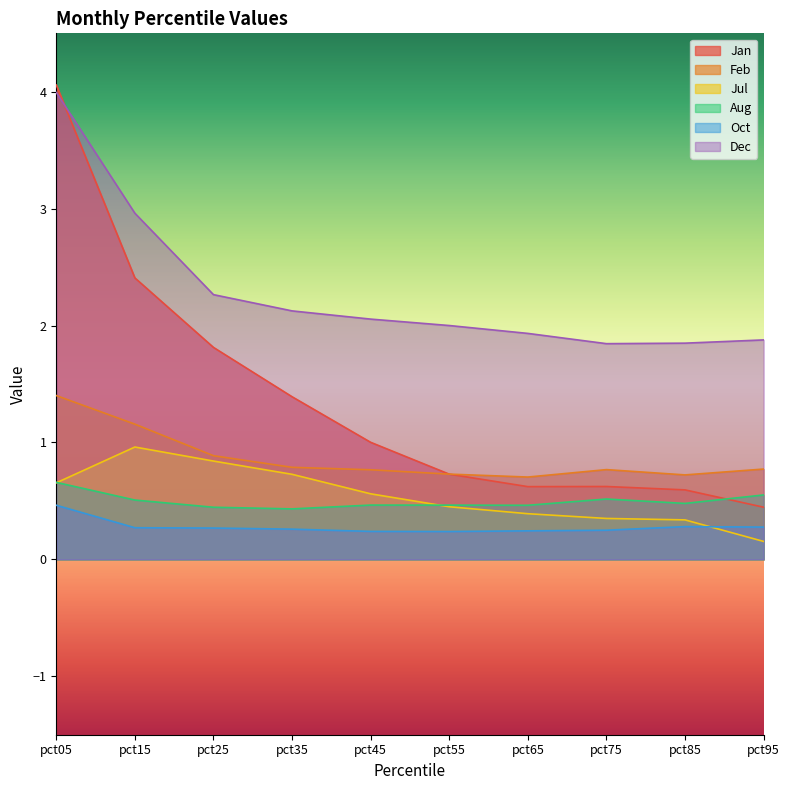

Is it true that Feb equals 1.0 at pct85?

False